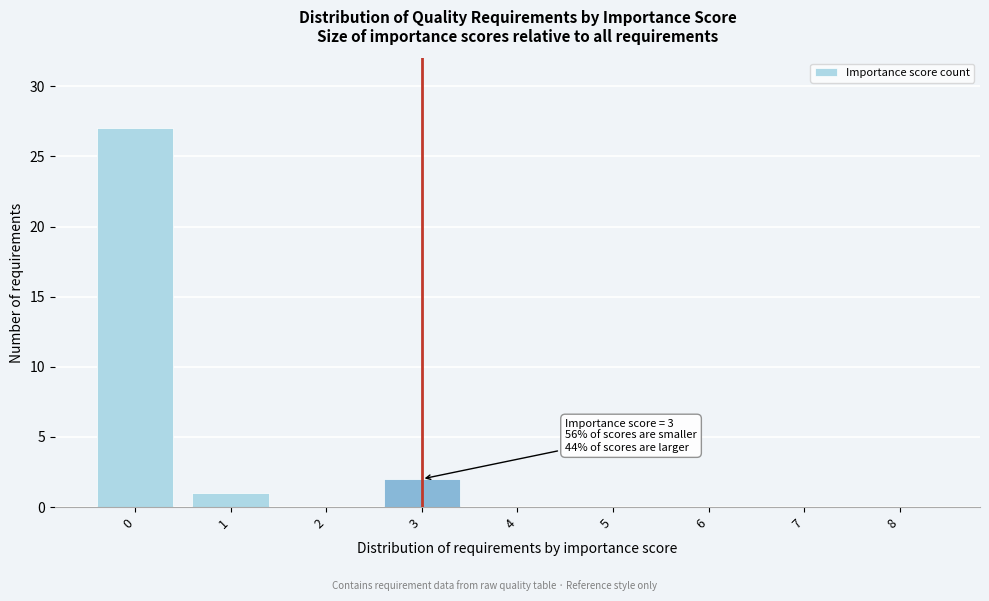

Reading right to left, extract all data points from this chart.

8=0	7=0	6=0	5=0	4=0	3=2	2=0	1=1	0=27